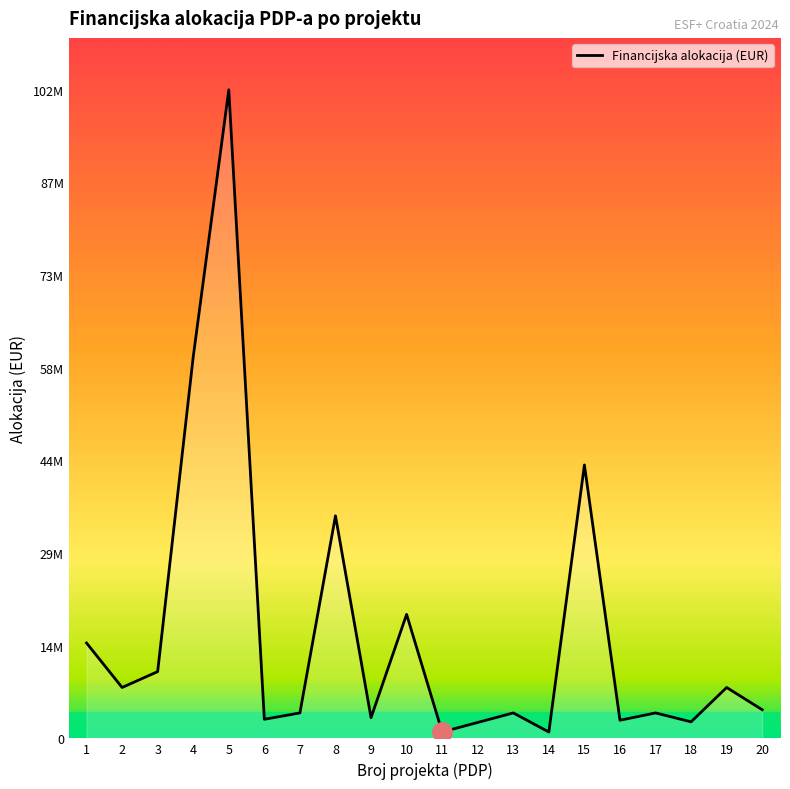

Does the chart display data point markers on the line(s)?

No